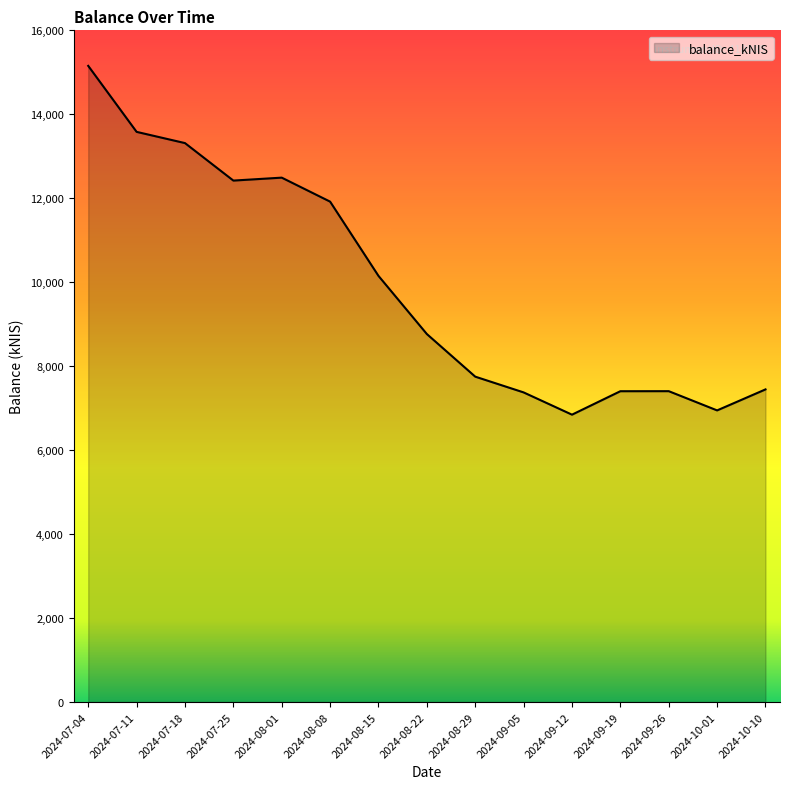

Approximately how many times larger is the value at 2024-08-01 compared to 2024-09-05?

1.7